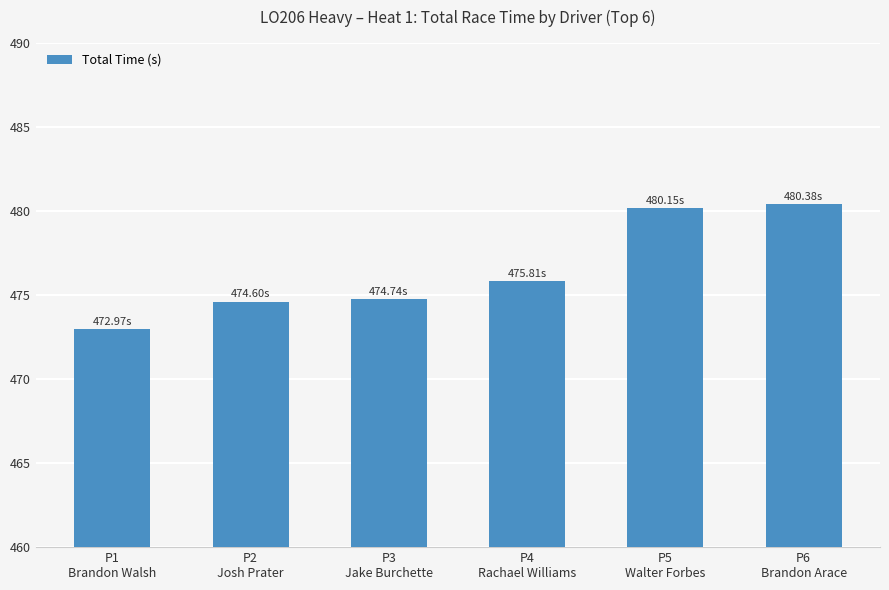

What is the label of the 6th bar from the left?

P6
Brandon Arace